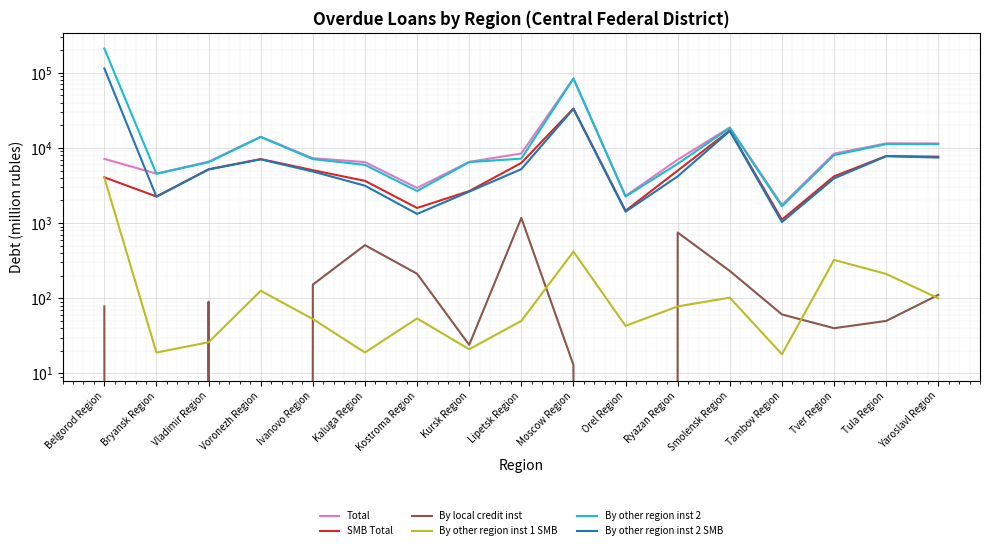

The value of By local credit inst at Kursk Region is 42. True or false?

False